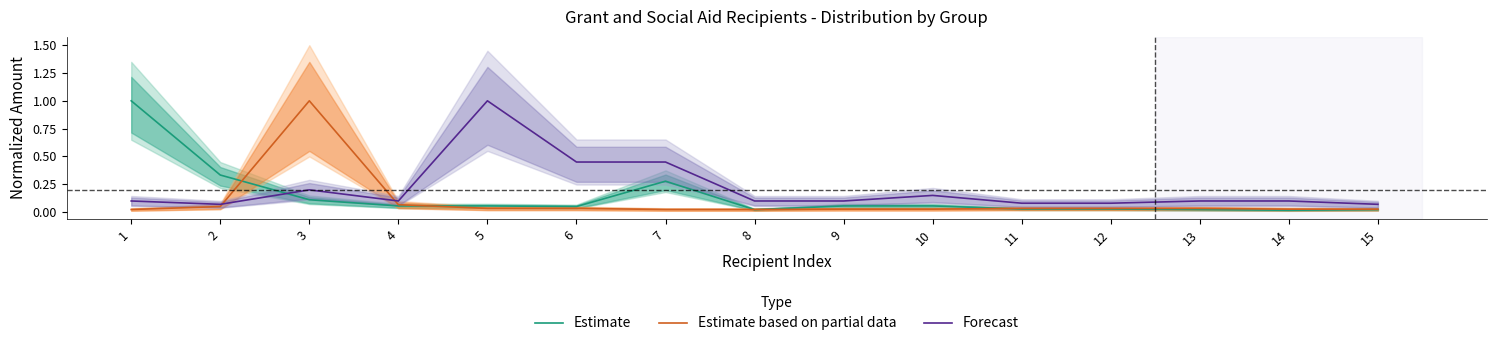

What is the value of the Estimate based on partial data point at the 2nd from the left?

0.1